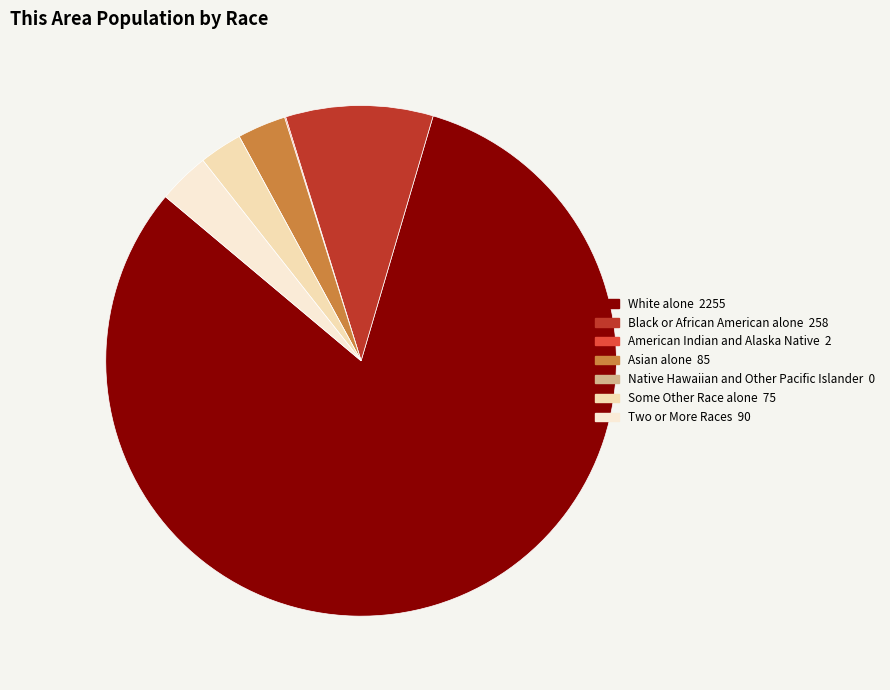

Does White alone account for over 50% of the chart?

Yes